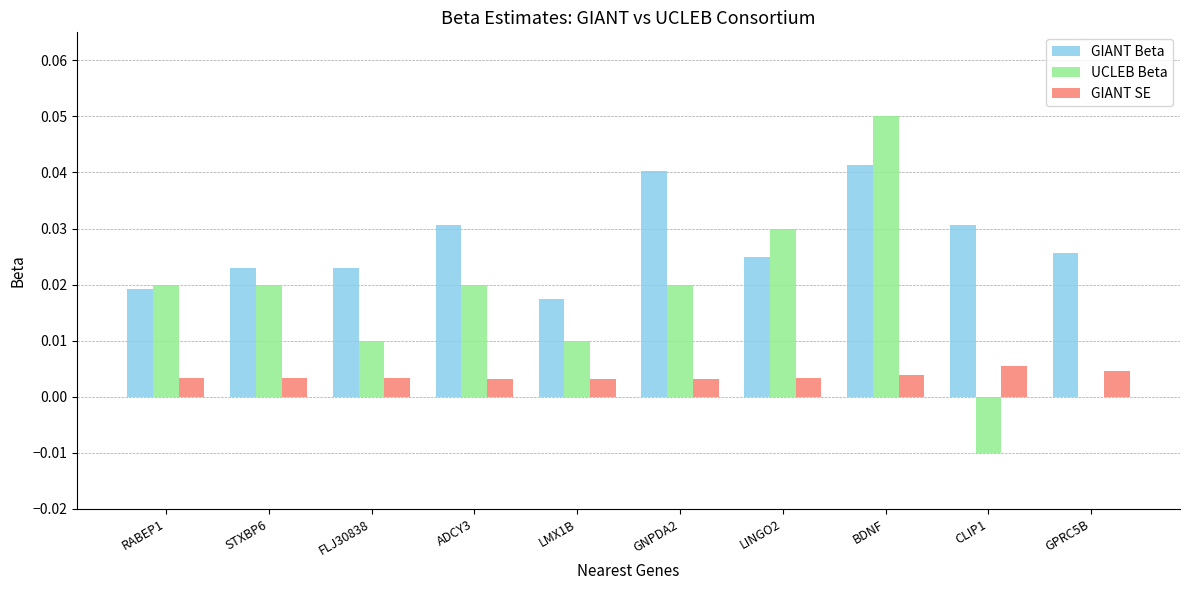

At which category does the chart reach its peak across all series?

BDNF